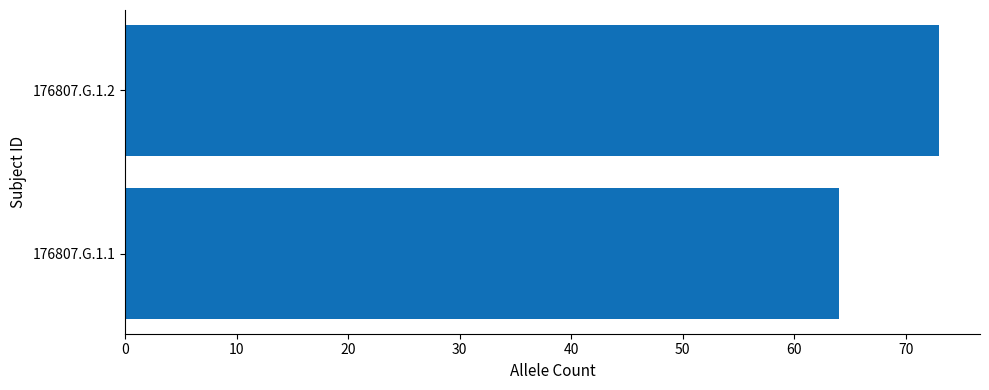

List the labels in order of value, largest first.

176807.G.1.2, 176807.G.1.1